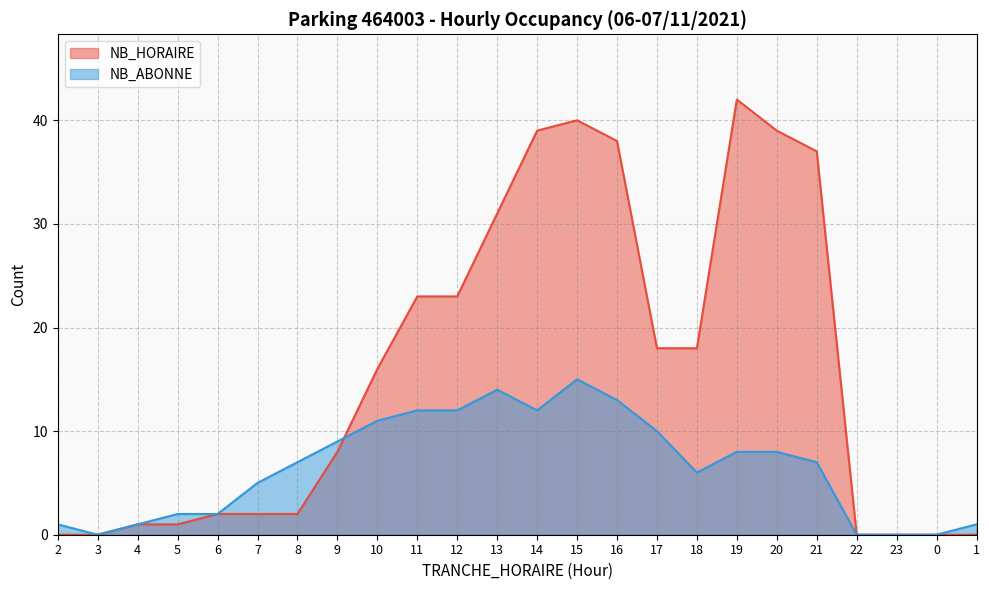

The value of NB_HORAIRE at 2 is 26. True or false?

False